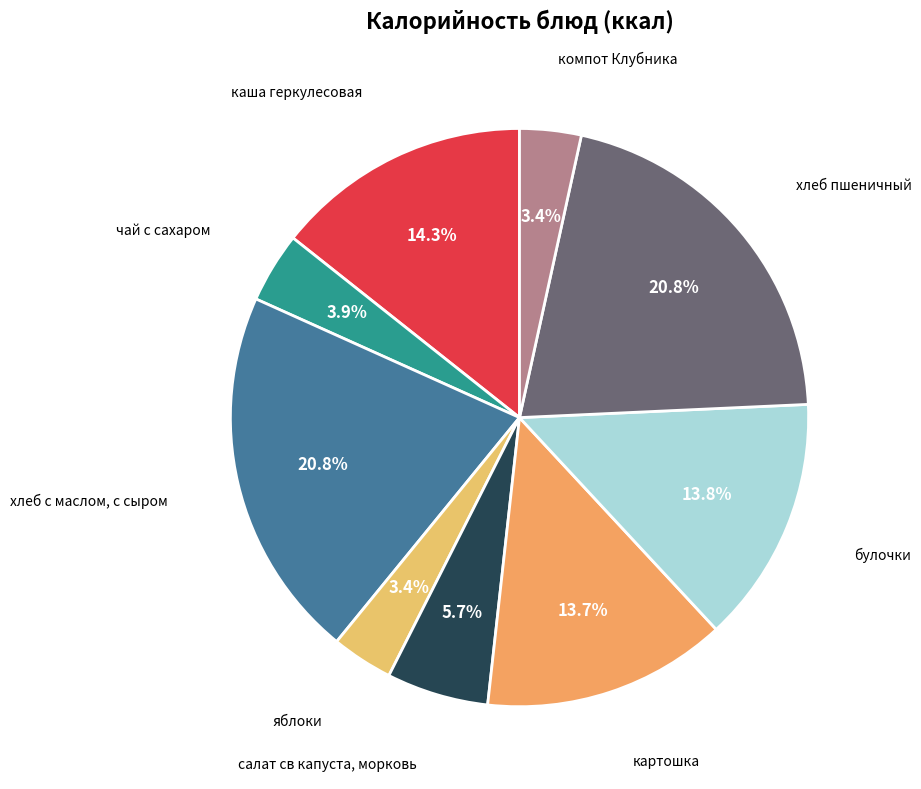

Does any single category account for the majority?

No